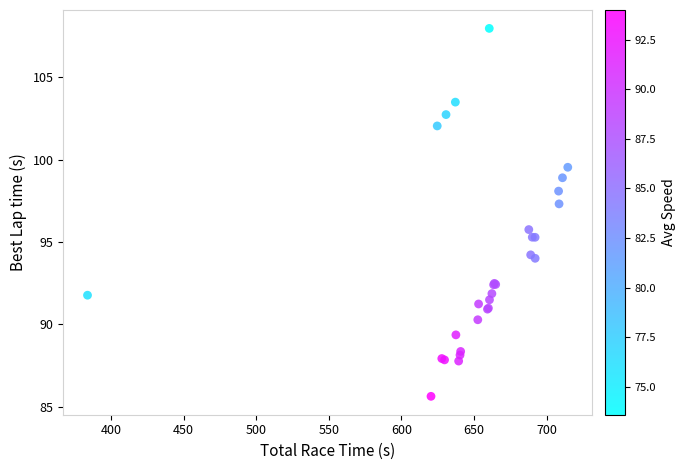

What Y value in the scatter plot is closest to 96?

95.7